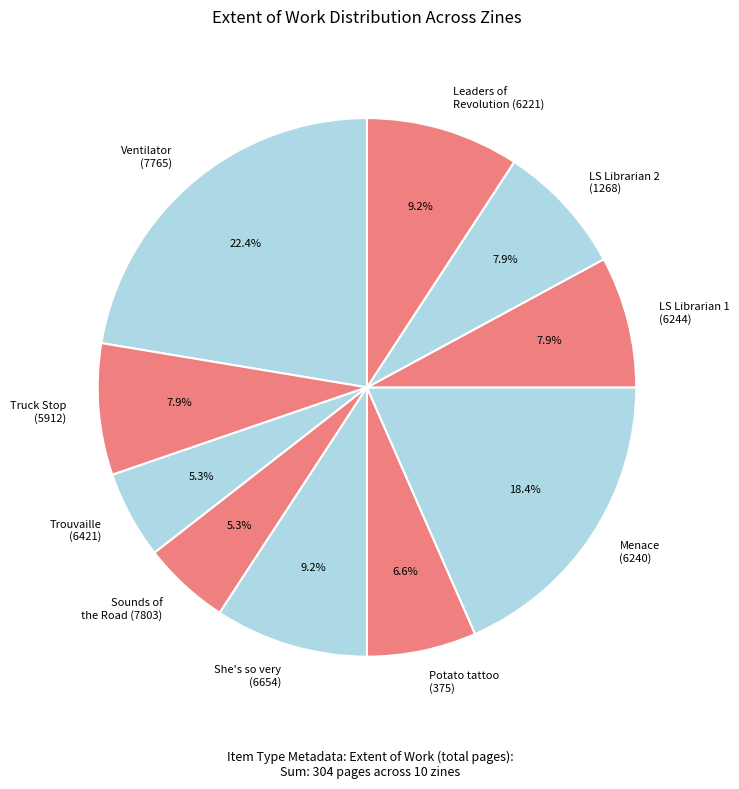

To the nearest percent, what is the difference between the largest and smallest slice percentages?

17%